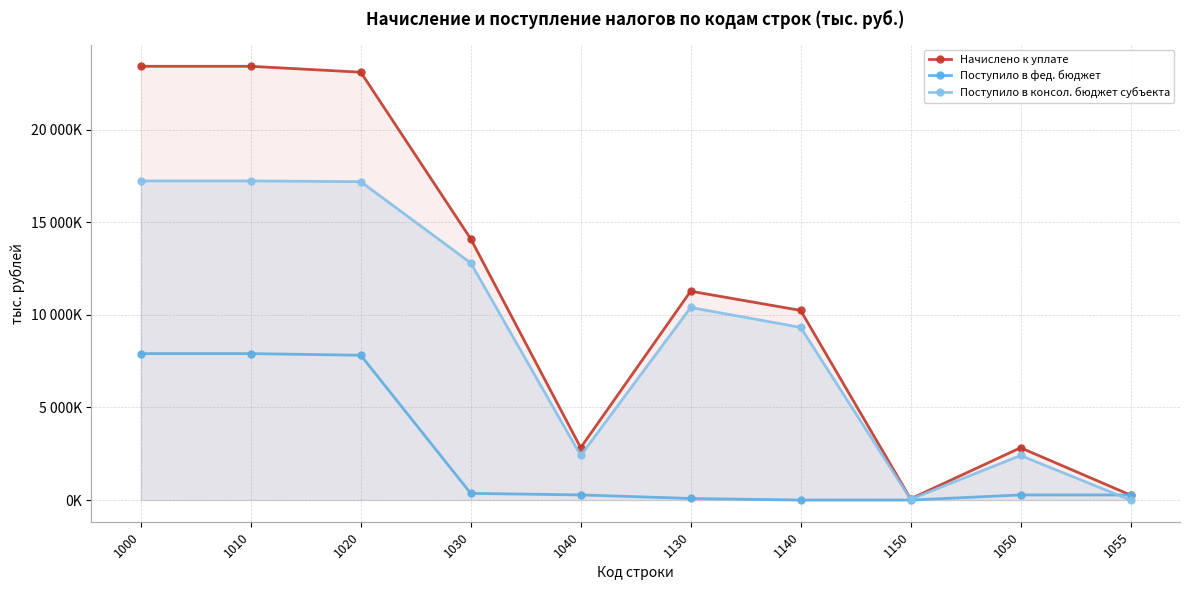

Between 1055 and 1130, which is larger?

1130